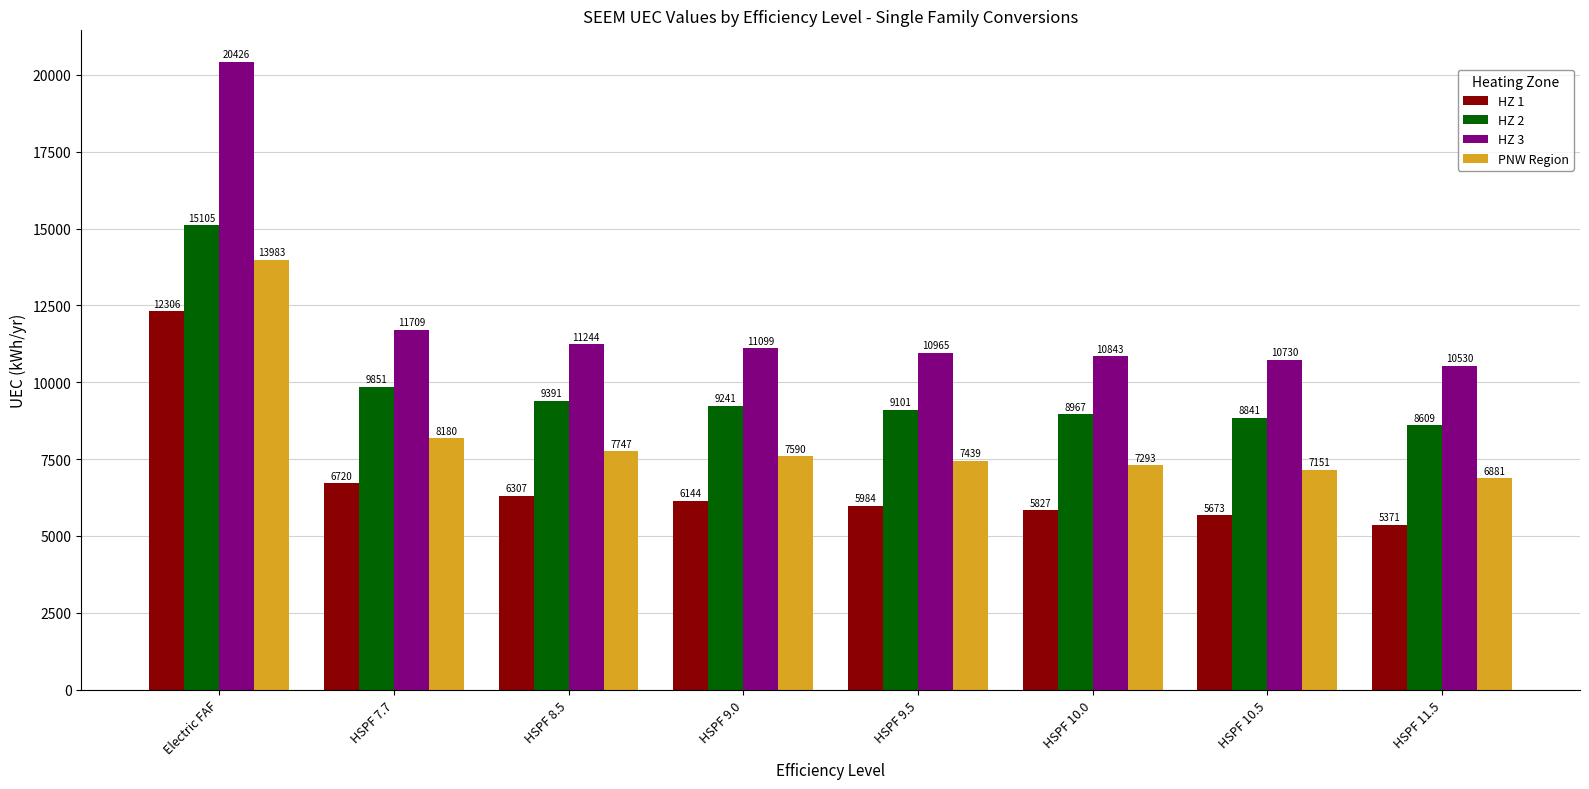

Which label corresponds to the smallest value in the chart?

HSPF 11.5